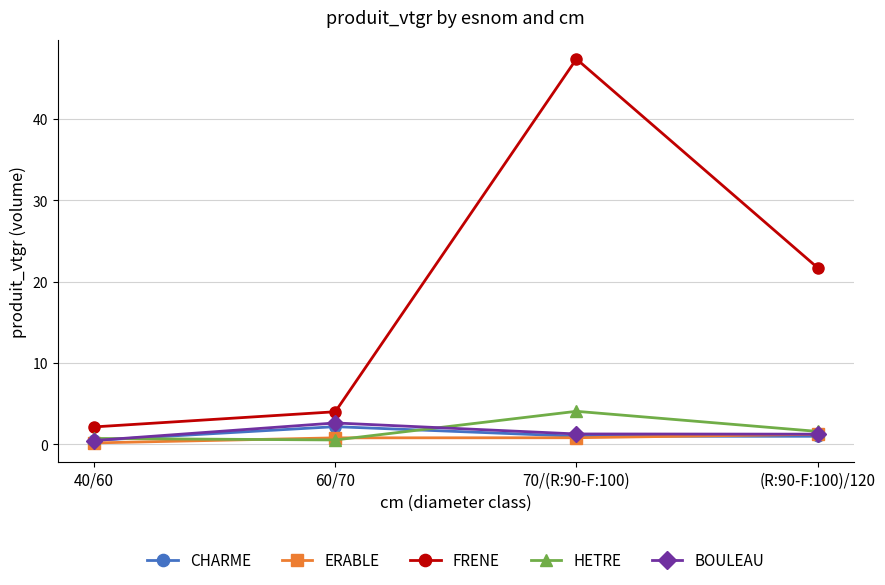

Count the number of categories in the chart.

4